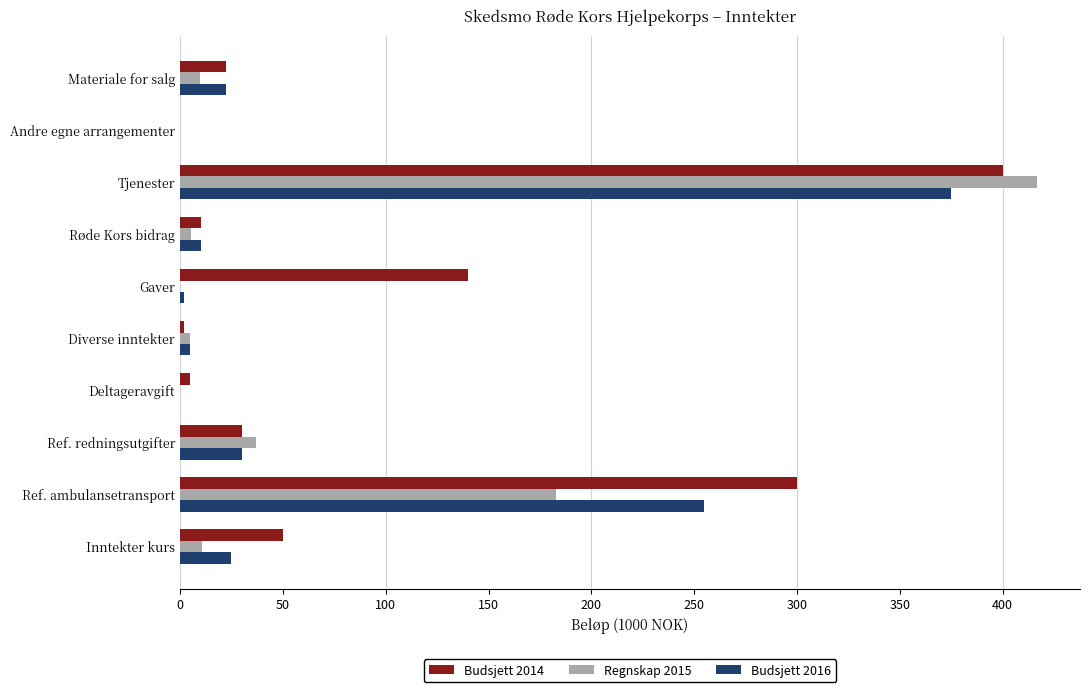

What are all the series names shown in the legend?

Budsjett 2014, Regnskap 2015, Budsjett 2016